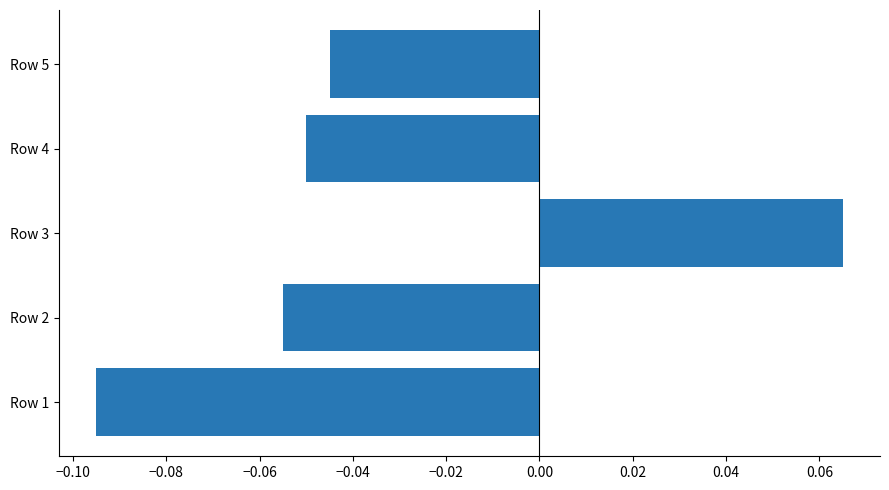

Rank the categories by value from highest to lowest.

Row 3, Row 5, Row 4, Row 2, Row 1